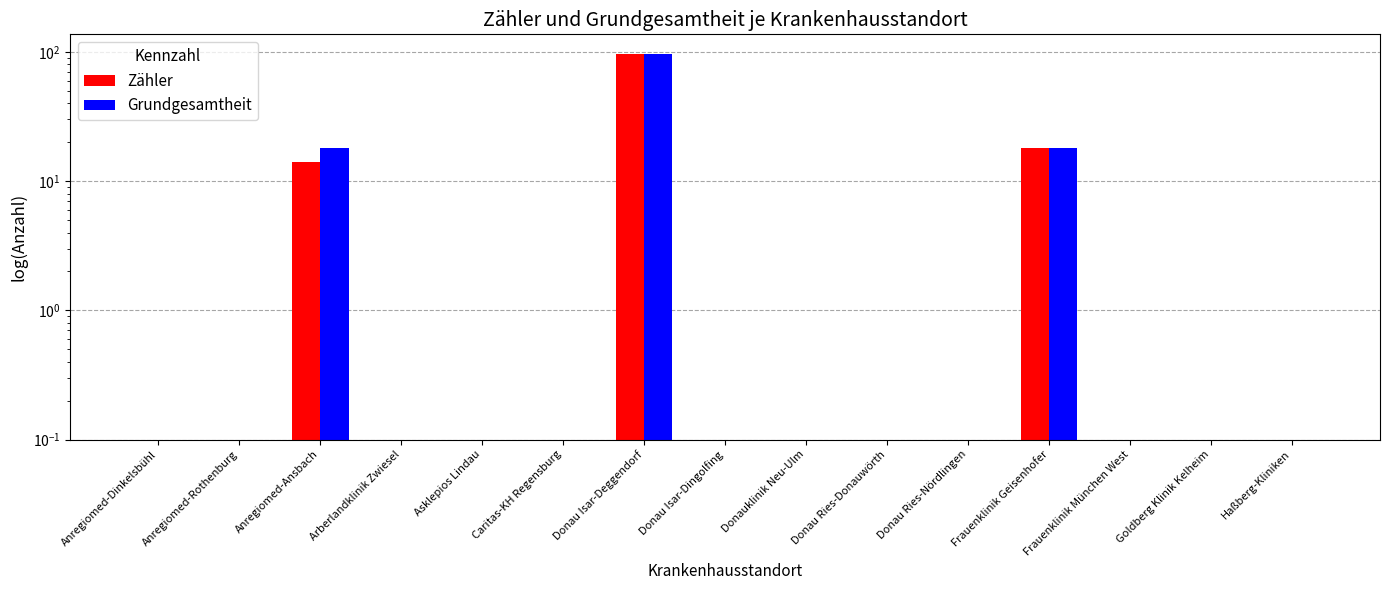

How many bars are there in total?

30